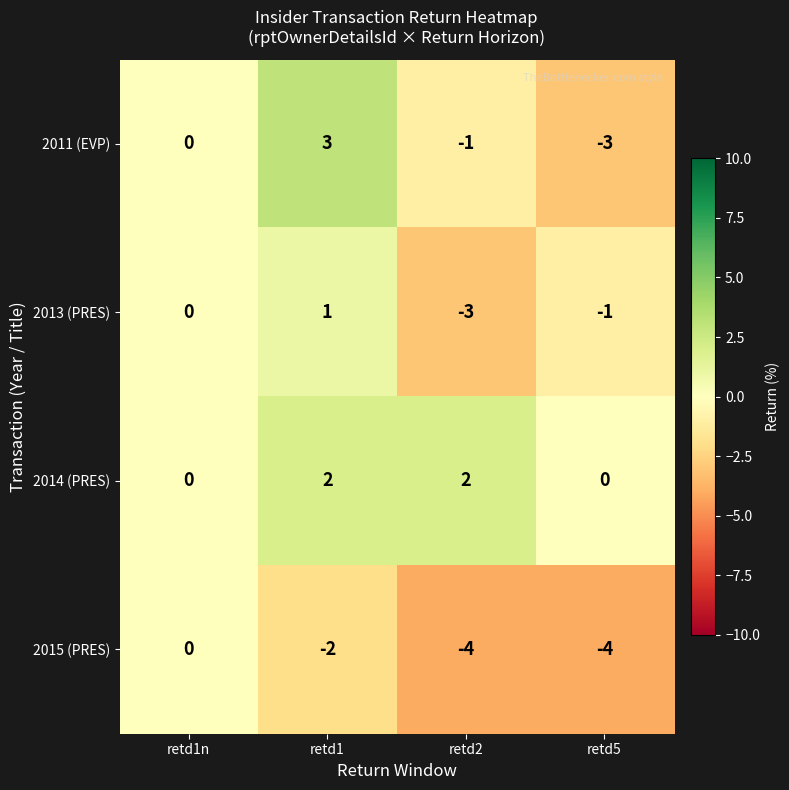

How many positive values does the 2014 (PRES) series have?

2